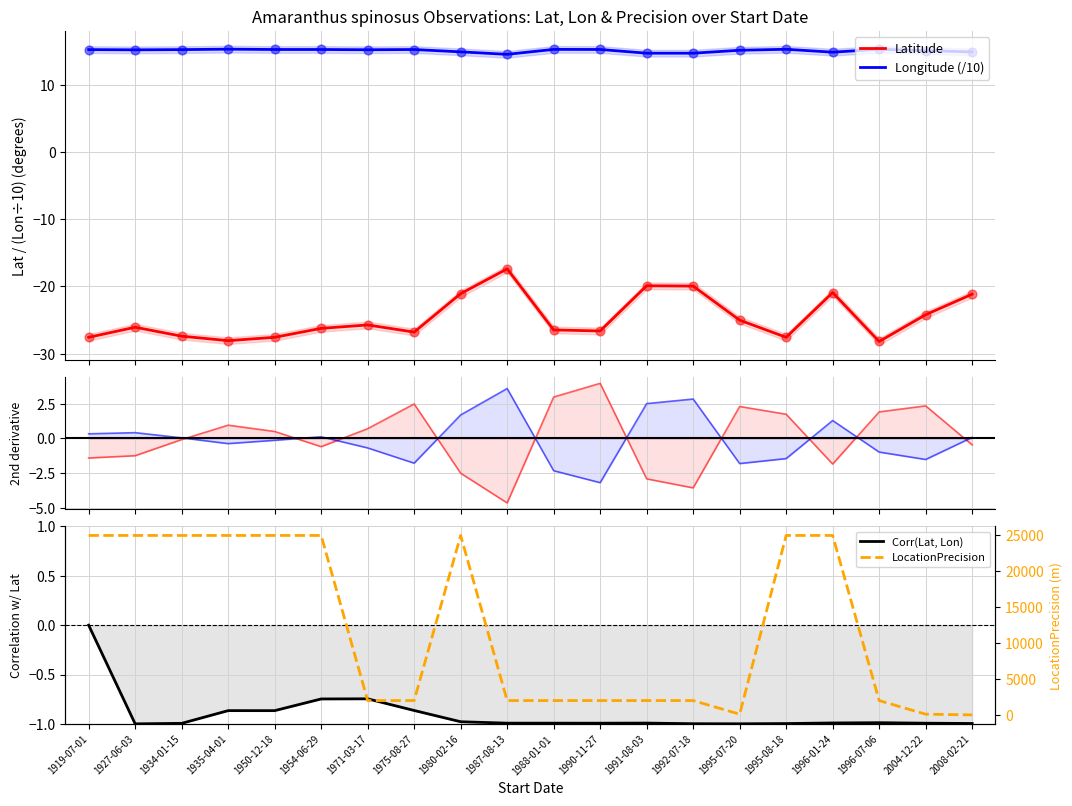

Which series reaches the maximum Y coordinate?

LocationPrecision